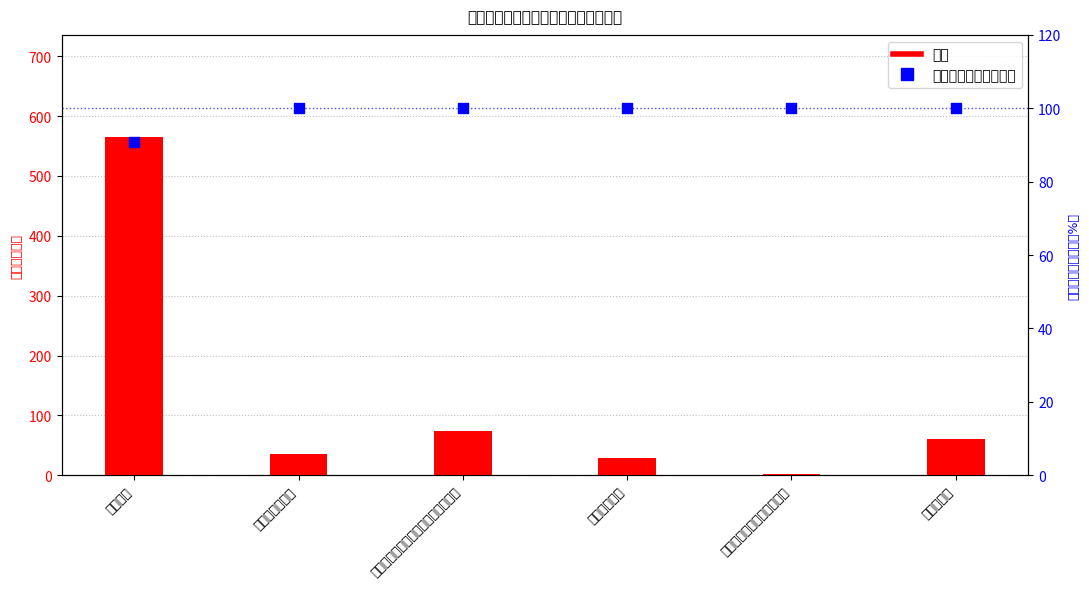

What are all the series names shown in the legend?

合计, 当年财政拨款安排占比